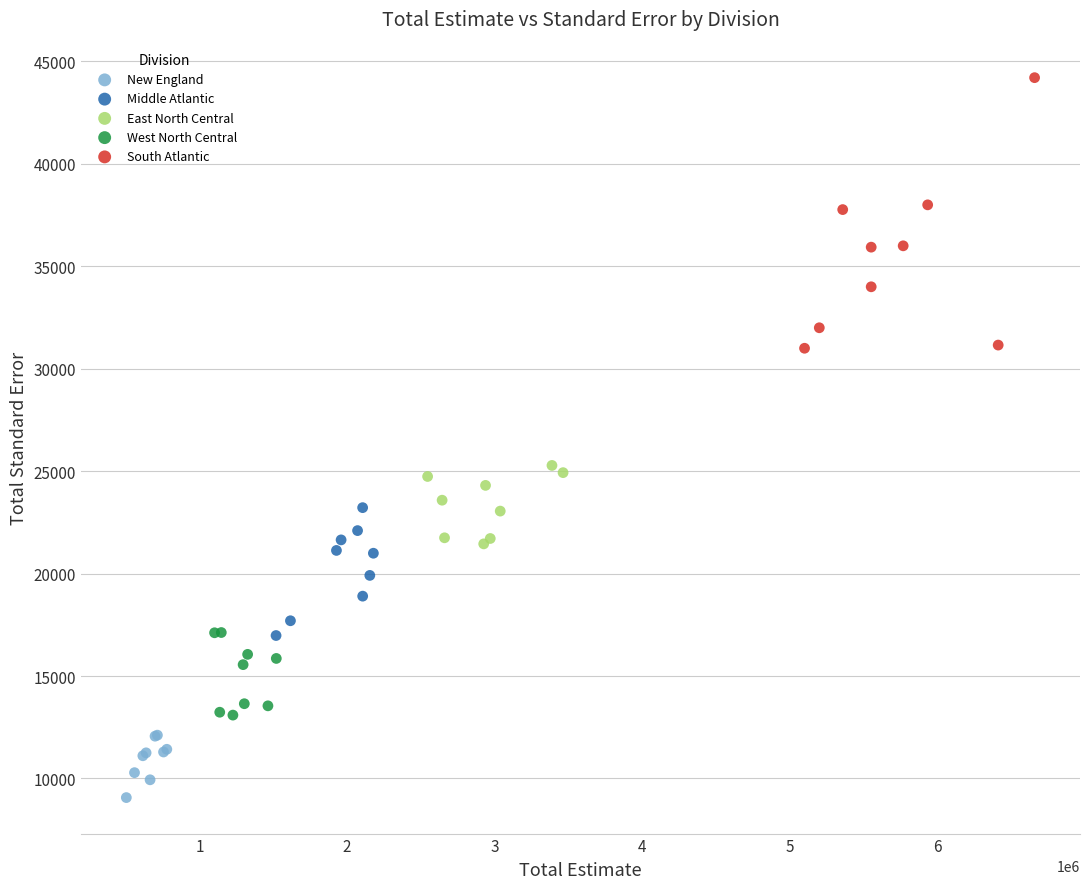

Which series contains the highest Y value?

South Atlantic